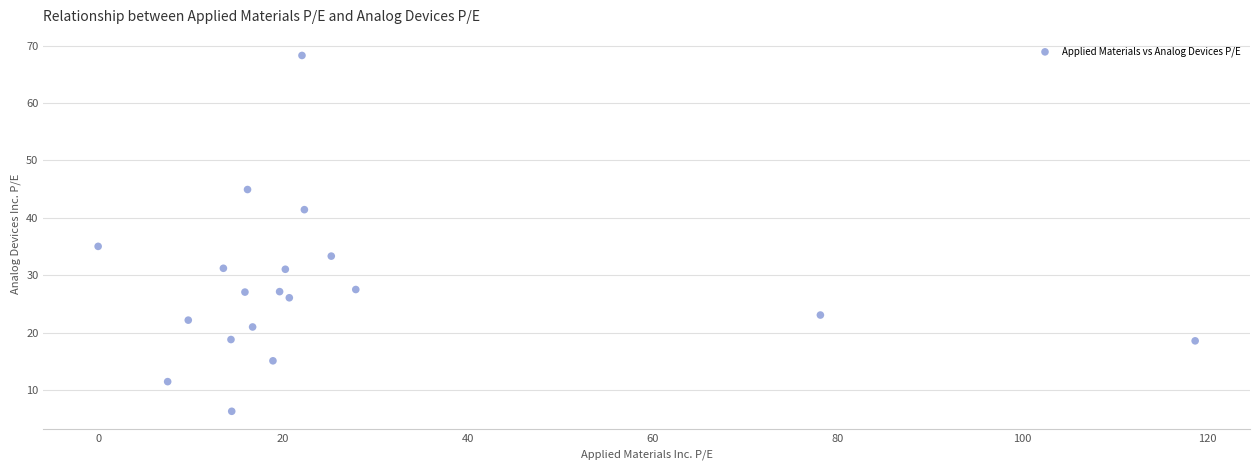

What is the range of X values (max minus min)?

118.7